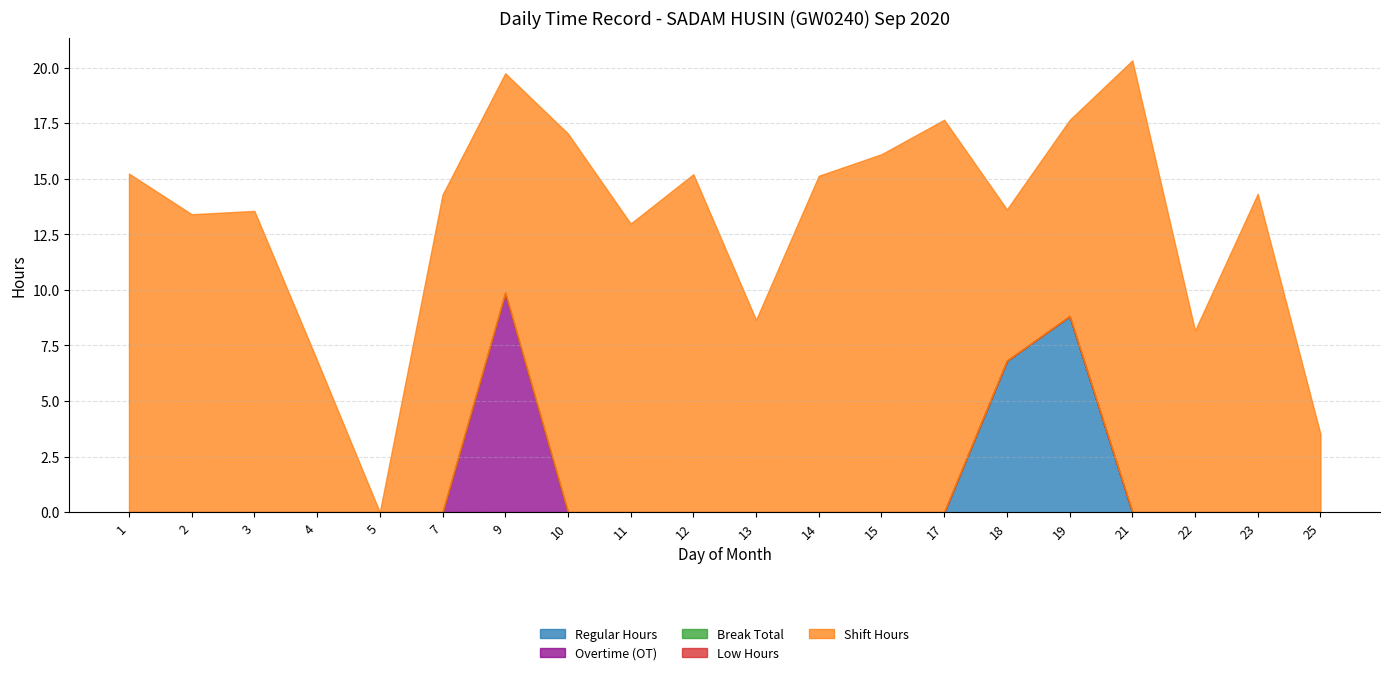

Reading left to right, transcribe all the data shown in this chart.

Regular Hours: 1=0.0	2=0.0	3=0.0	4=0.0	5=0.0	7=0.0	9=0.0	10=0.0	11=0.0	12=0.0	13=0.0	14=0.0	15=0.0	17=0.0	18=6.8	19=8.8	21=0.0	22=0.0	23=0.0	25=0.0
Overtime (OT): 1=0.0	2=0.0	3=0.0	4=0.0	5=0.0	7=0.0	9=9.9	10=0.0	11=0.0	12=0.0	13=0.0	14=0.0	15=0.0	17=0.0	18=0.0	19=0.0	21=0.0	22=0.0	23=0.0	25=0.0
Break Total: 1=0.0	2=0.0	3=0.0	4=0.0	5=0.0	7=0.0	9=0.0	10=0.0	11=0.0	12=0.0	13=0.0	14=0.0	15=0.0	17=0.0	18=0.0	19=0.0	21=0.0	22=0.0	23=0.0	25=0.0
Low Hours: 1=0.0	2=0.0	3=0.0	4=0.0	5=0.0	7=0.0	9=0.0	10=0.0	11=0.0	12=0.0	13=0.0	14=0.0	15=0.0	17=0.0	18=0.0	19=0.0	21=0.0	22=0.0	23=0.0	25=0.0
Shift Hours: 1=15.2	2=13.4	3=13.6	4=6.8	5=0.0	7=14.3	9=9.9	10=17.0	11=13.0	12=15.2	13=8.7	14=15.1	15=16.1	17=17.6	18=6.8	19=8.8	21=20.3	22=8.2	23=14.3	25=3.5